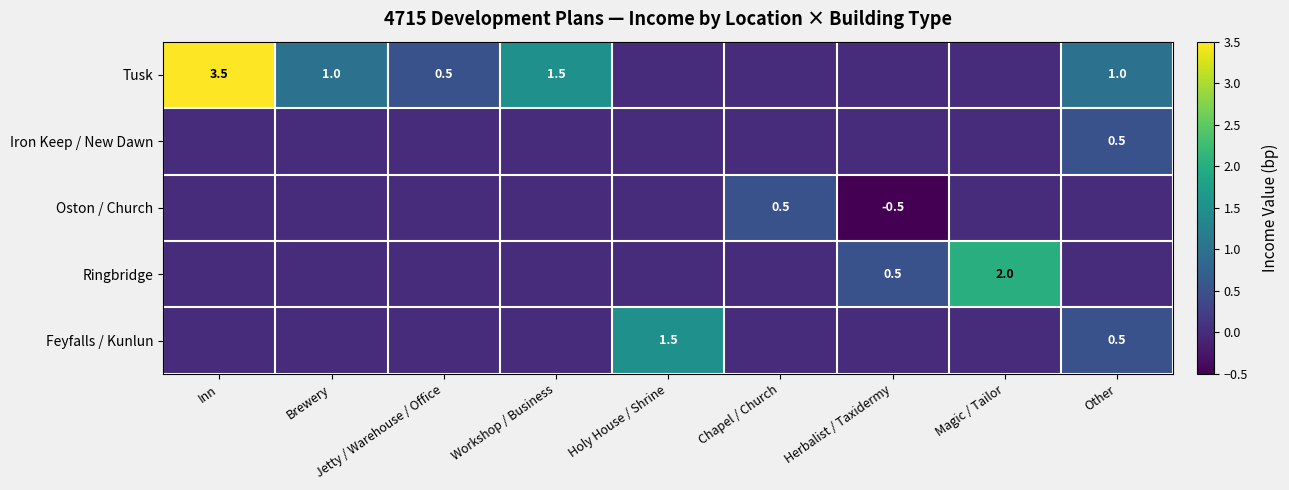

What is the average value of the Tusk series?

0.8